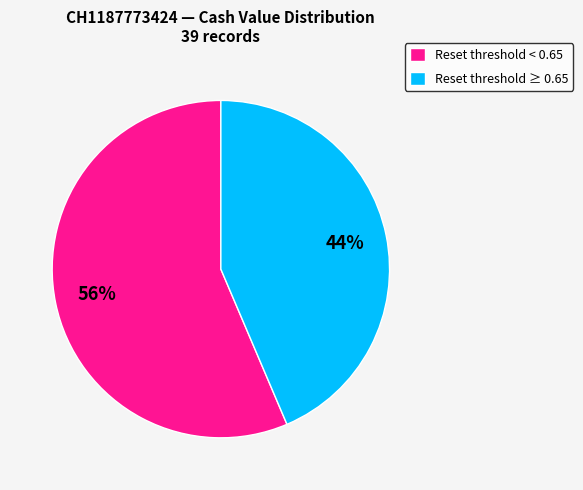

How many segments does this pie chart have?

2